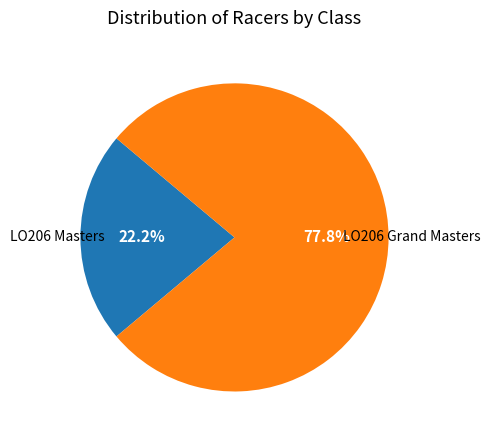

Is there a majority slice in this chart?

Yes